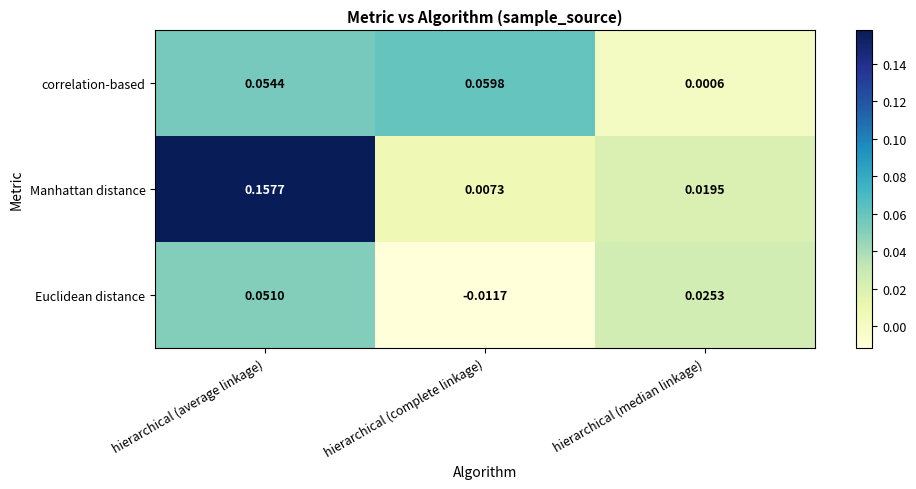

Count the number of categories in the chart.

3